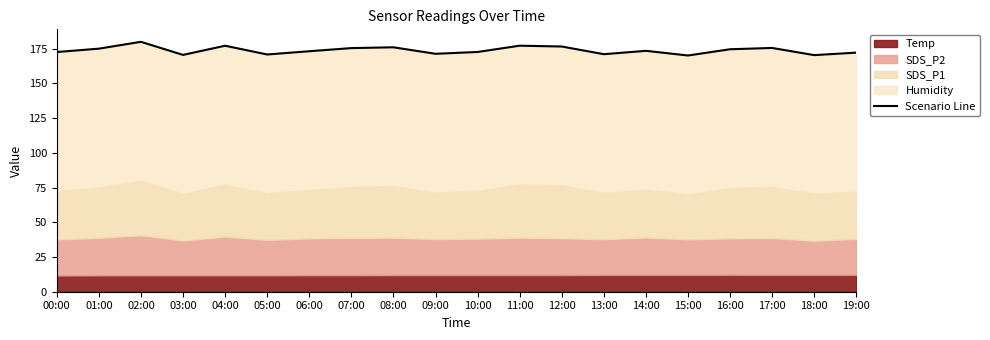

Reading right to left, transcribe all the data shown in this chart.

19:00=172.1	18:00=170.3	17:00=175.4	16:00=174.5	15:00=170.0	14:00=173.4	13:00=170.9	12:00=176.5	11:00=177.1	10:00=172.5	09:00=171.2	08:00=175.9	07:00=175.3	06:00=173.1	05:00=170.7	04:00=177.0	03:00=170.4	02:00=179.8	01:00=174.9	00:00=172.5